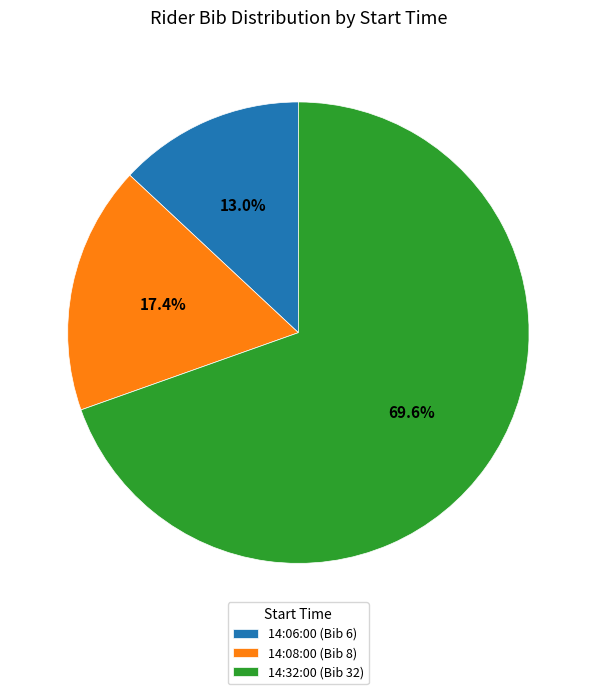

To the nearest percent, what is the difference between the largest and smallest slice percentages?

57%